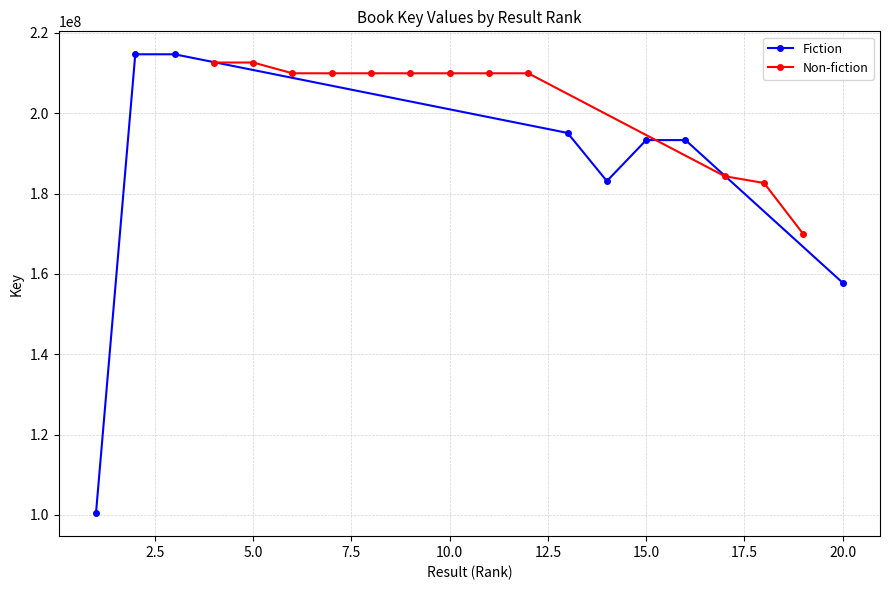

The value of Non-fiction at 10.0 is 300830609. True or false?

False